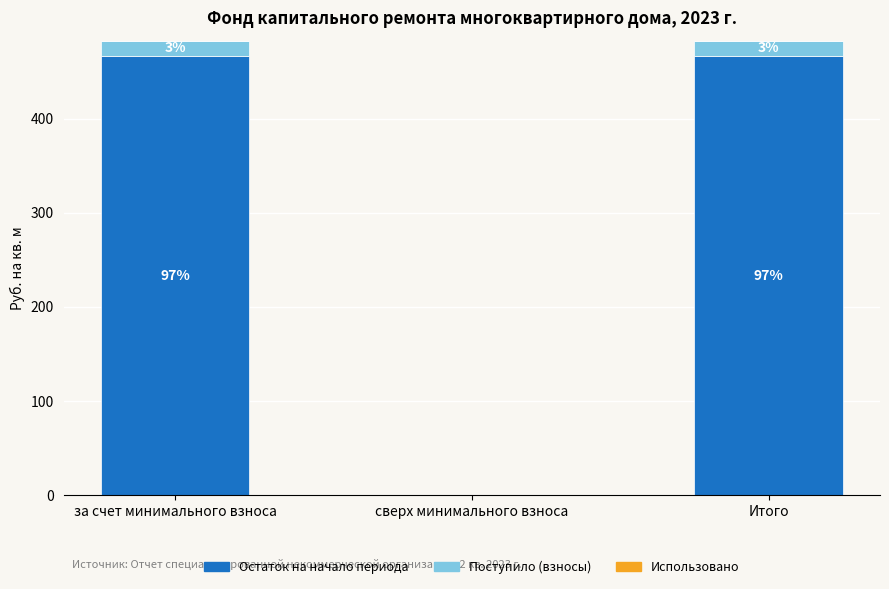

Are the bars horizontal?

No